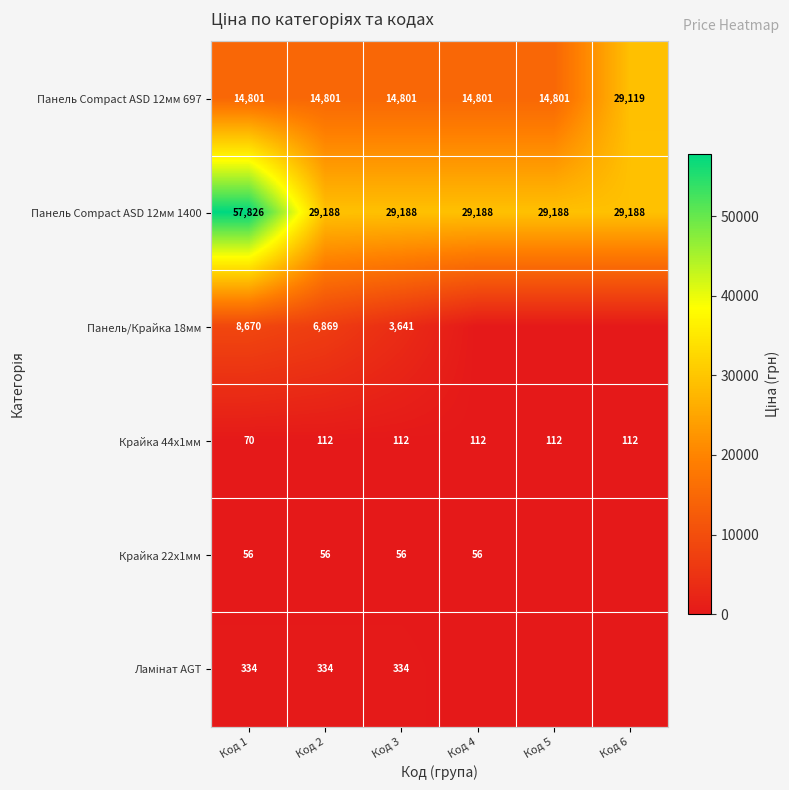

Which category has the highest value across all series?

Код 1